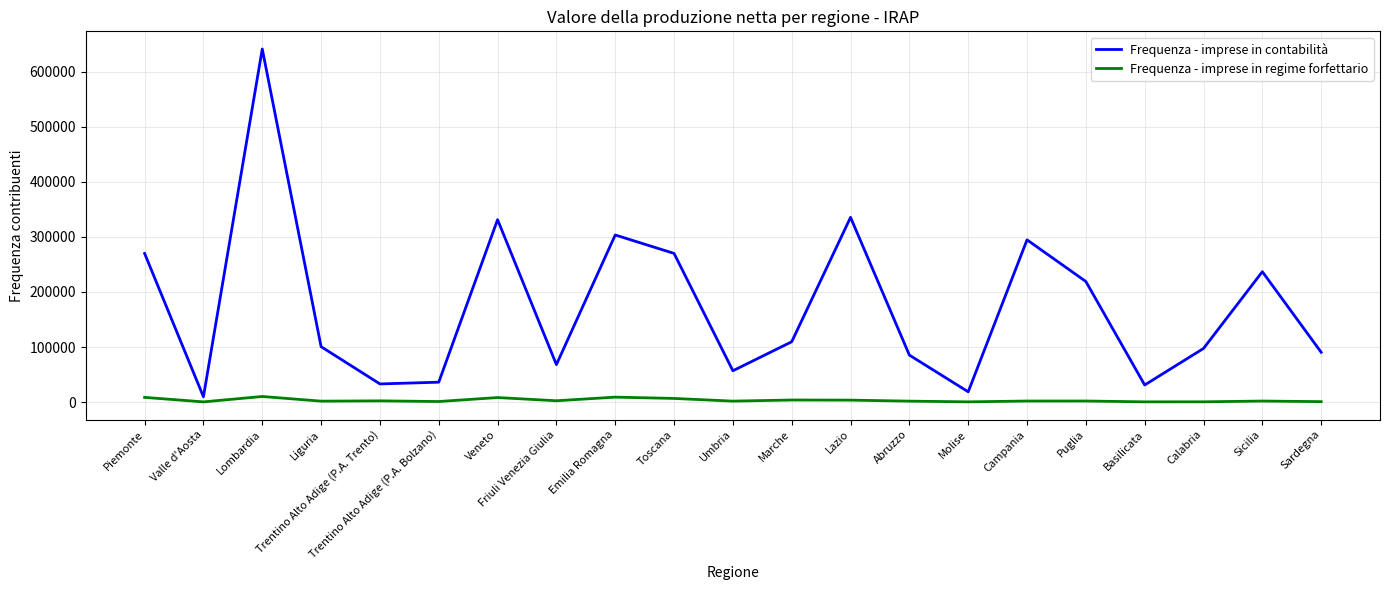

True or false: Frequenza - imprese in regime forfettario and Frequenza - imprese in contabilità cross at least once.

False